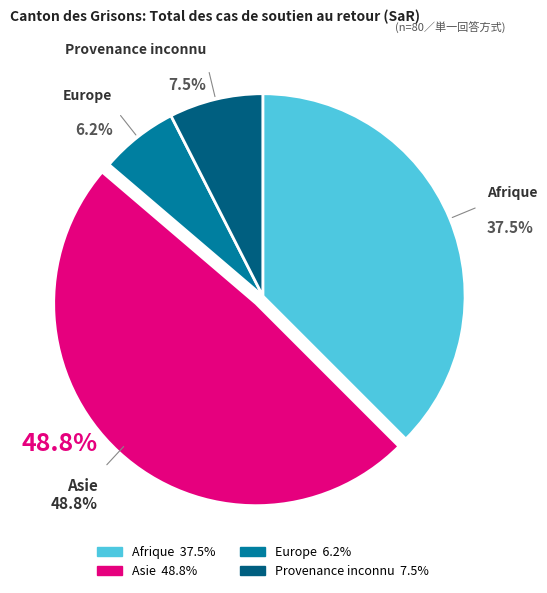

To the nearest percent, what percentage of the pie is Asie?

49%